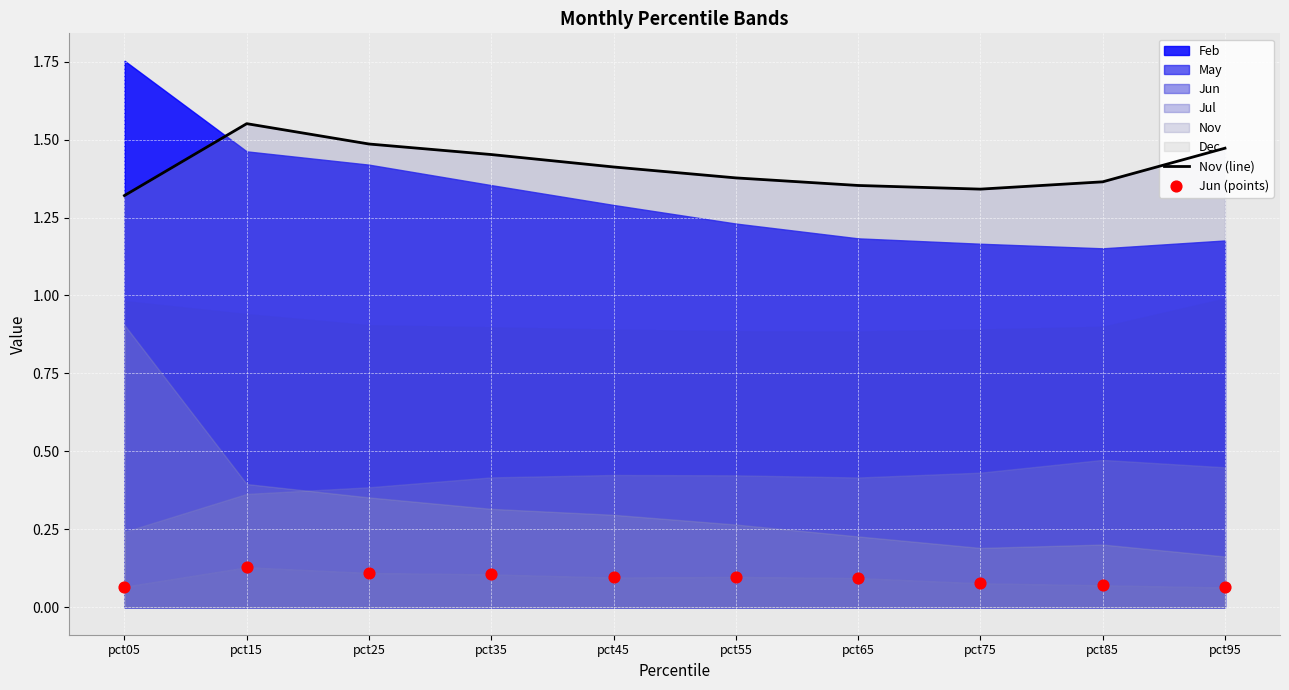

What is the total value across all series at pct15?

1.7